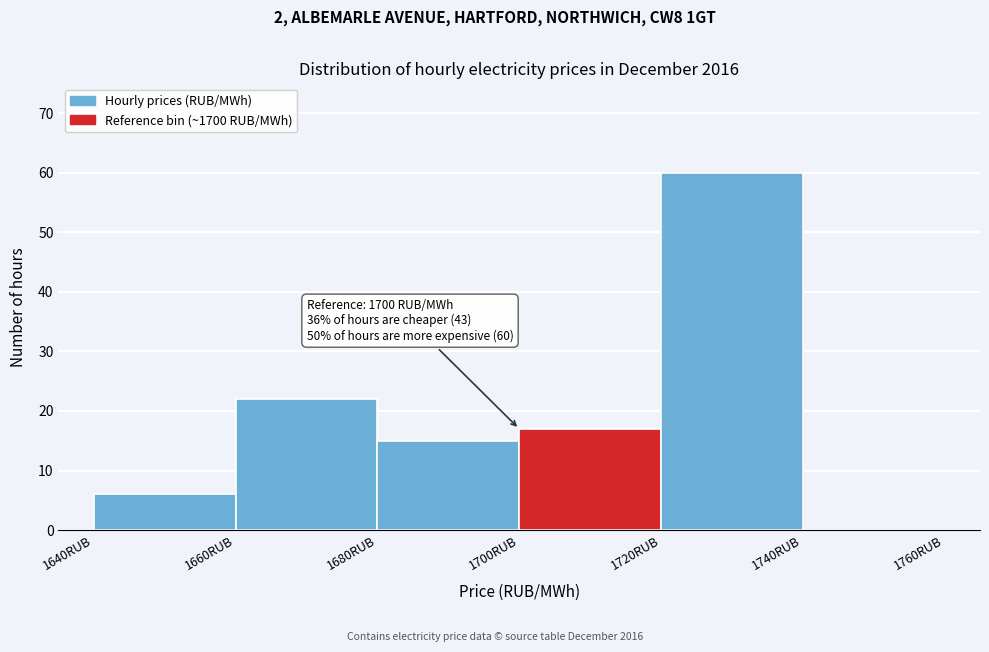

Over which range of the x-axis is the bar tallest?

1720 to 1740